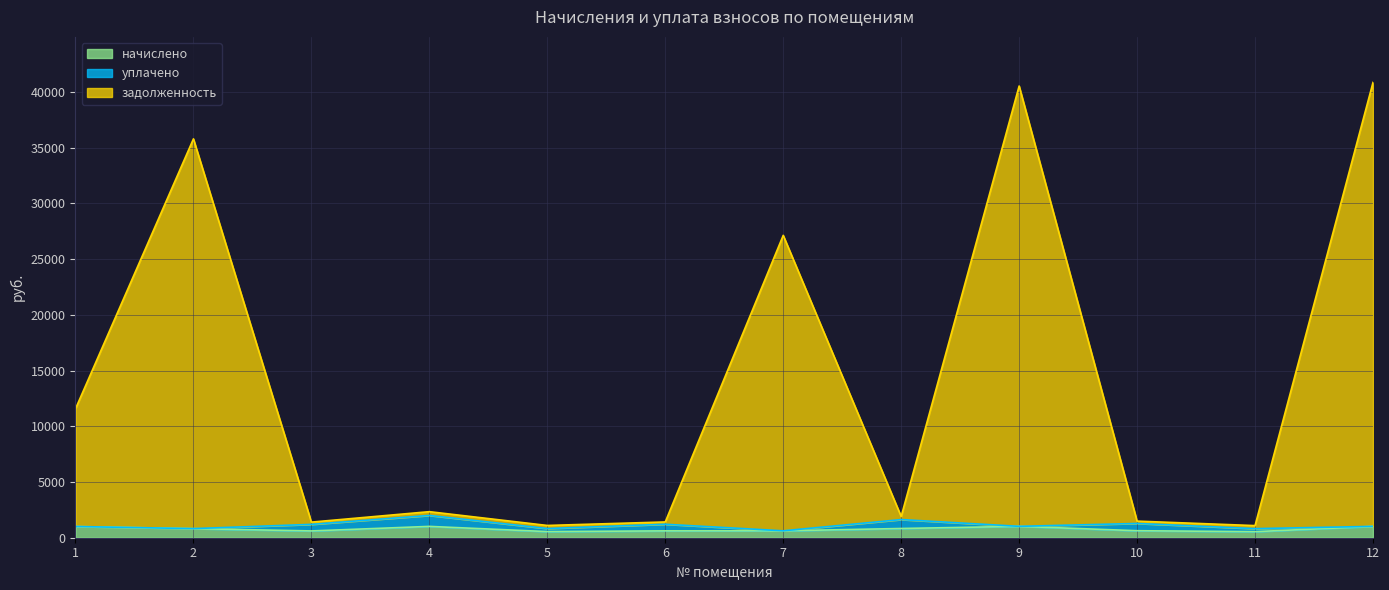

What is the average value of the начислено series?

773.1